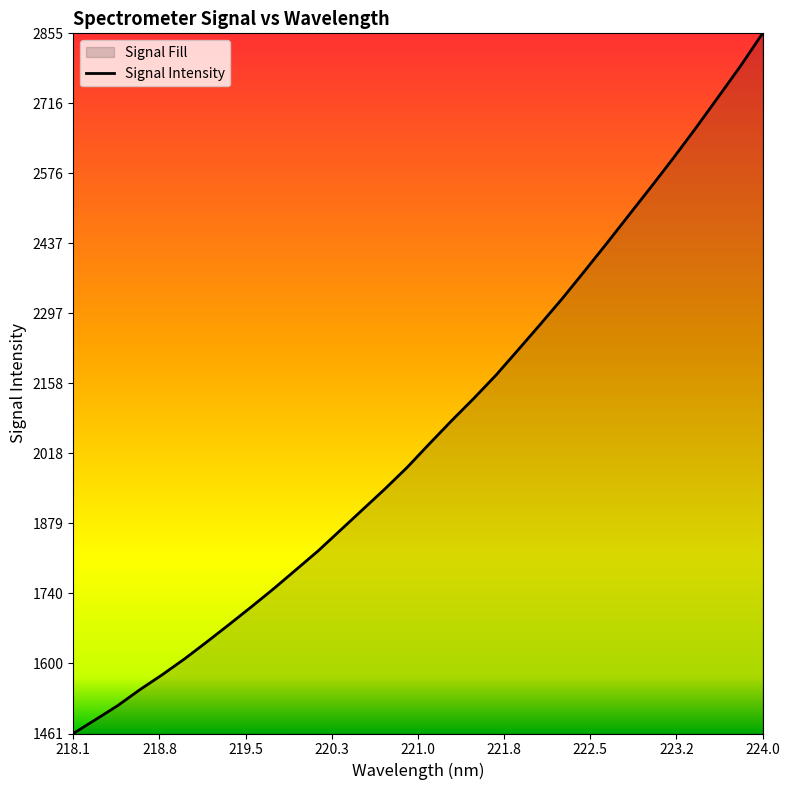

Count the number of values greater than 2037.

16